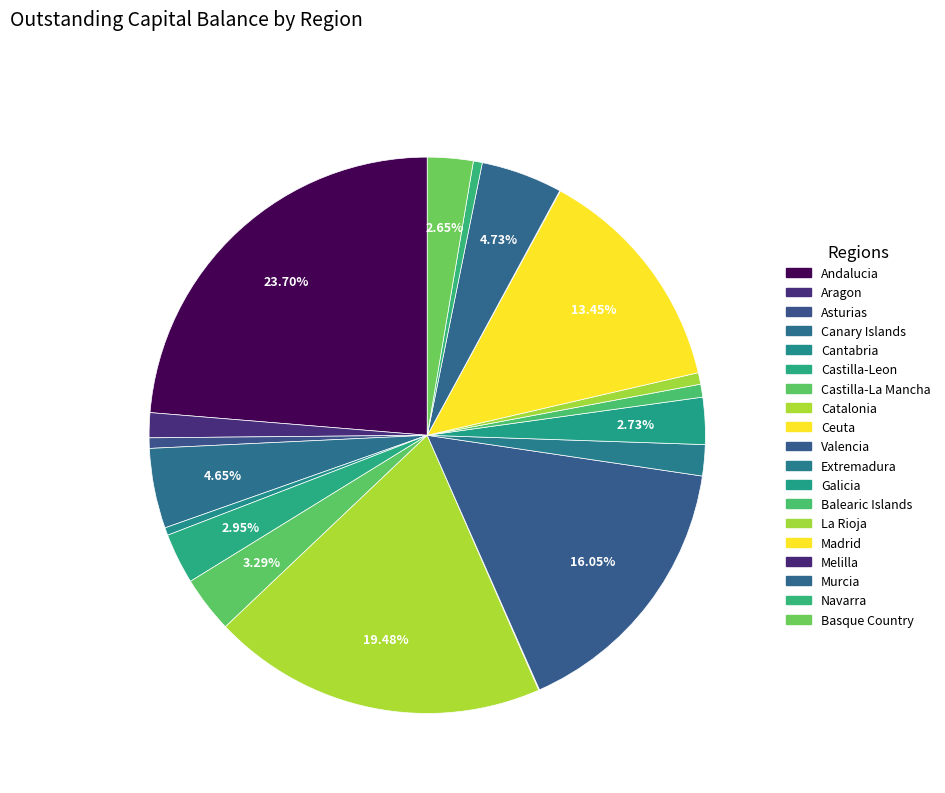

What percentage is the Canary Islands slice, to the nearest percent?

5%